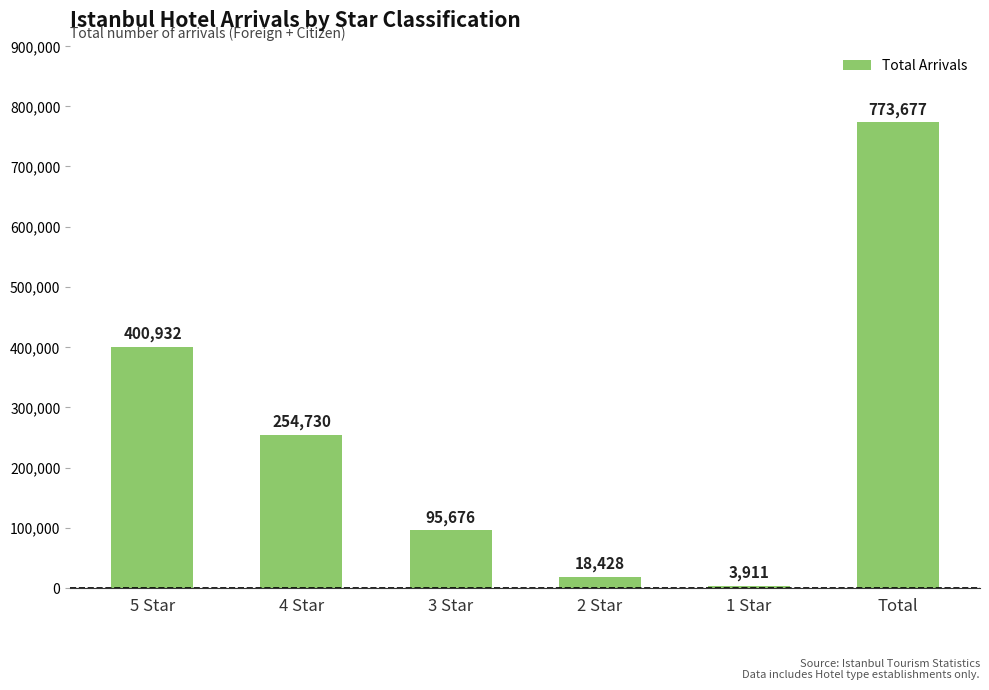

What is the change in value from 3 Star to Total?

+678001